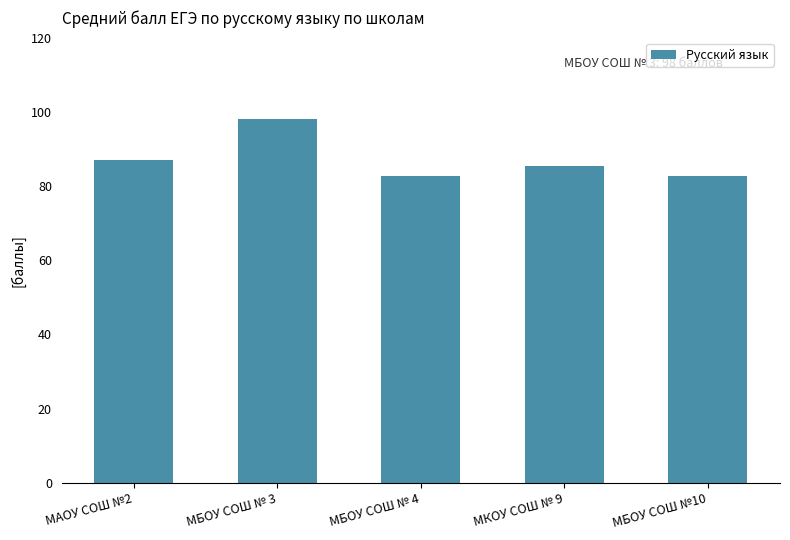

What position from the left is МБОУ СОШ № 3?

2